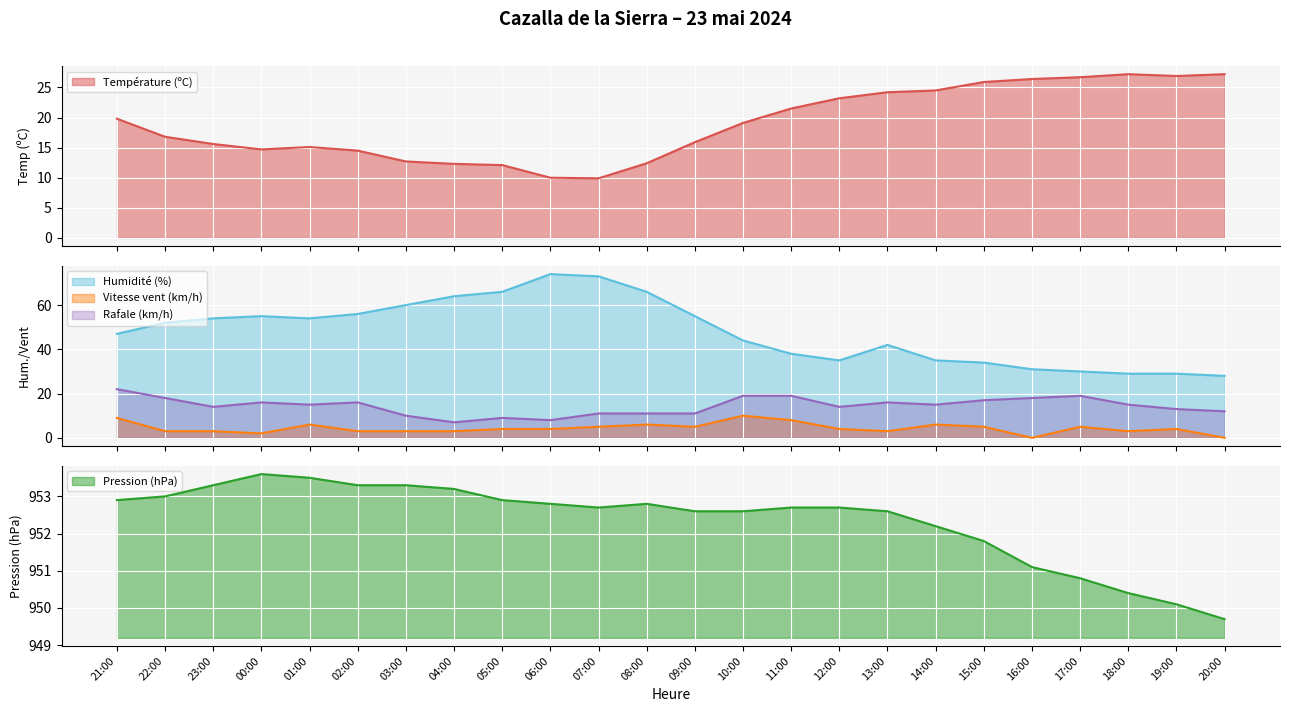

What is the label of the 10th point from the right?

11:00